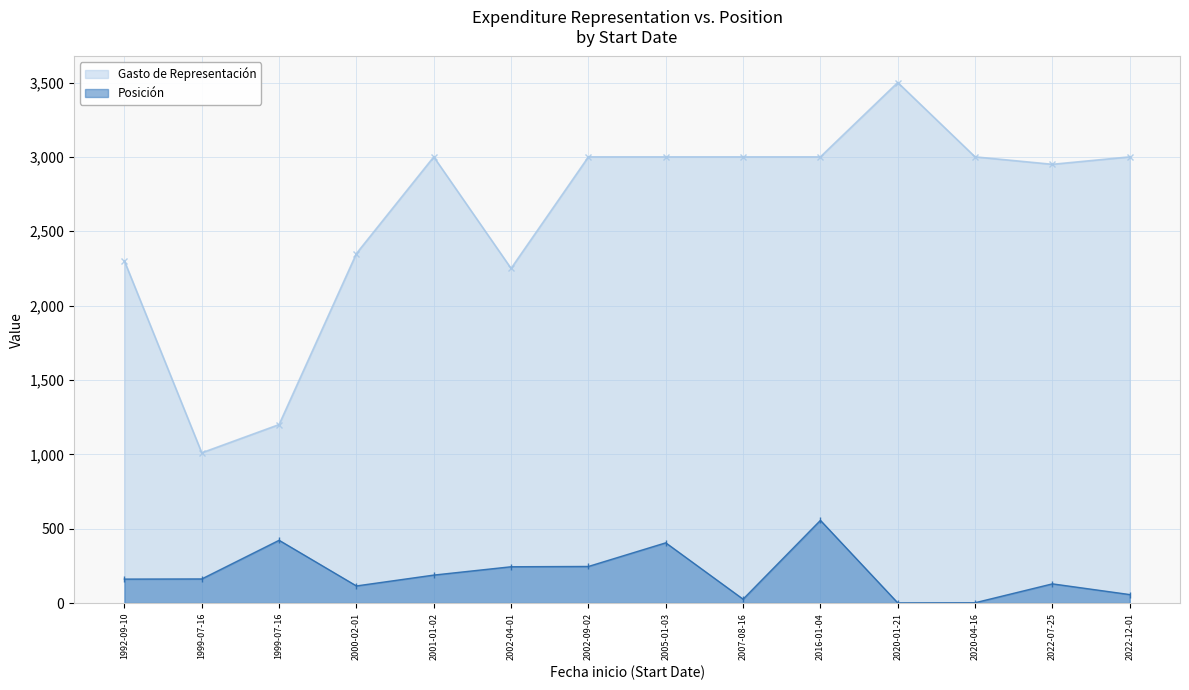

What is the spread (max minus min) of values at 2020-01-21?

3499